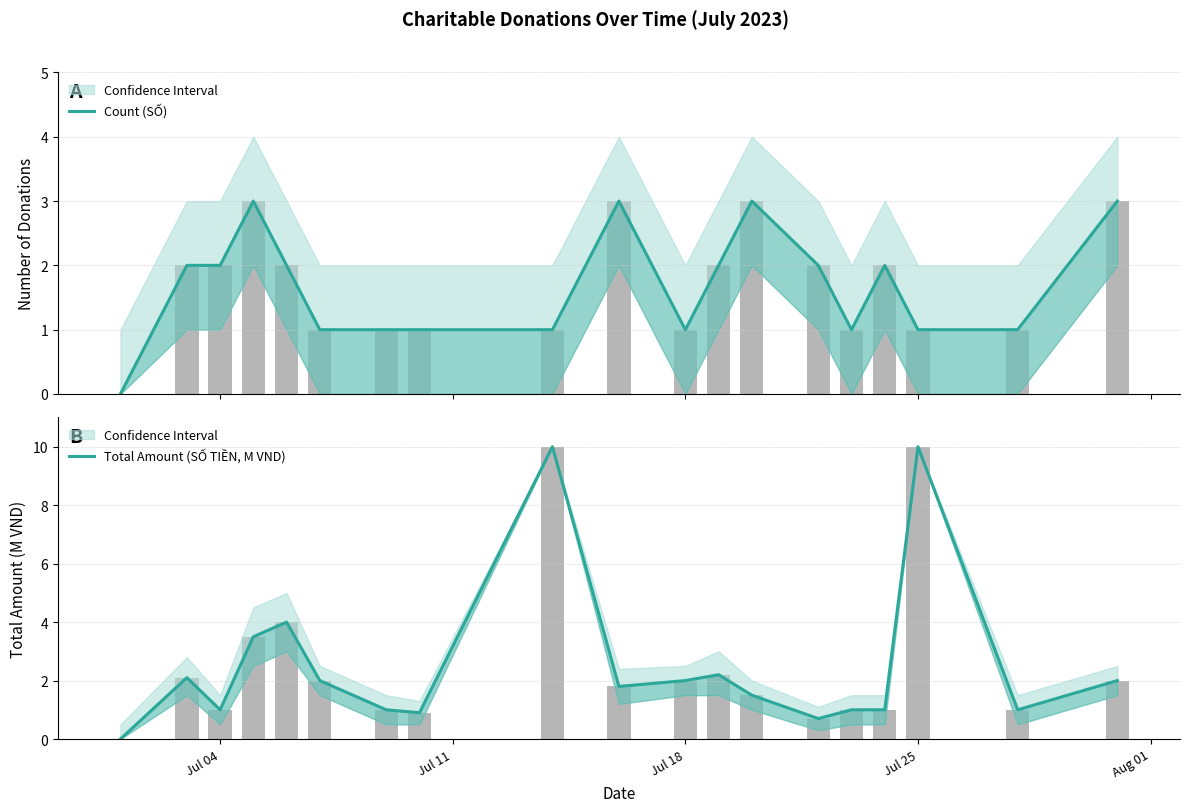

Is the value of Count (SỐ) at 11 greater than the value of Total Amount (SỐ TIỀN, M VND) at 18?

No